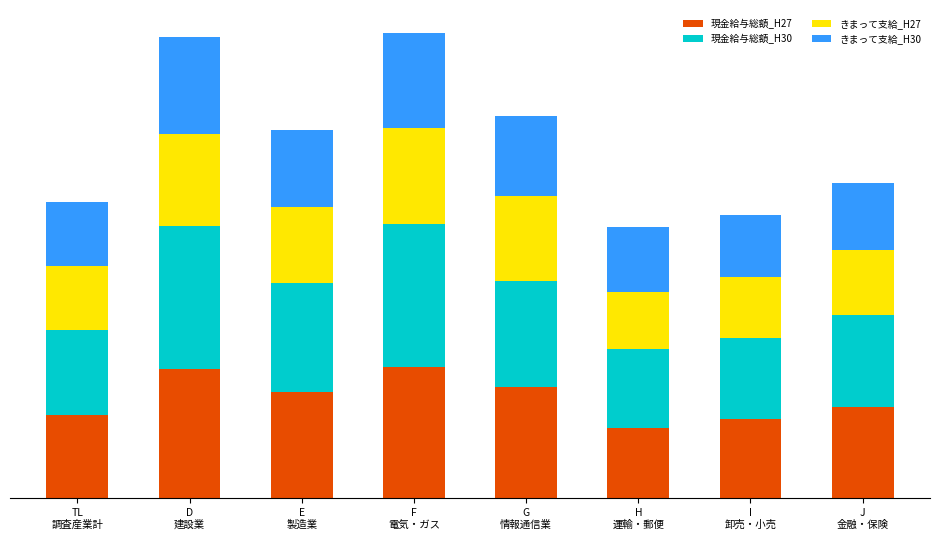

What is the difference between the きまって支給_H30 values at D
建設業 and I
卸売・小売?

192014